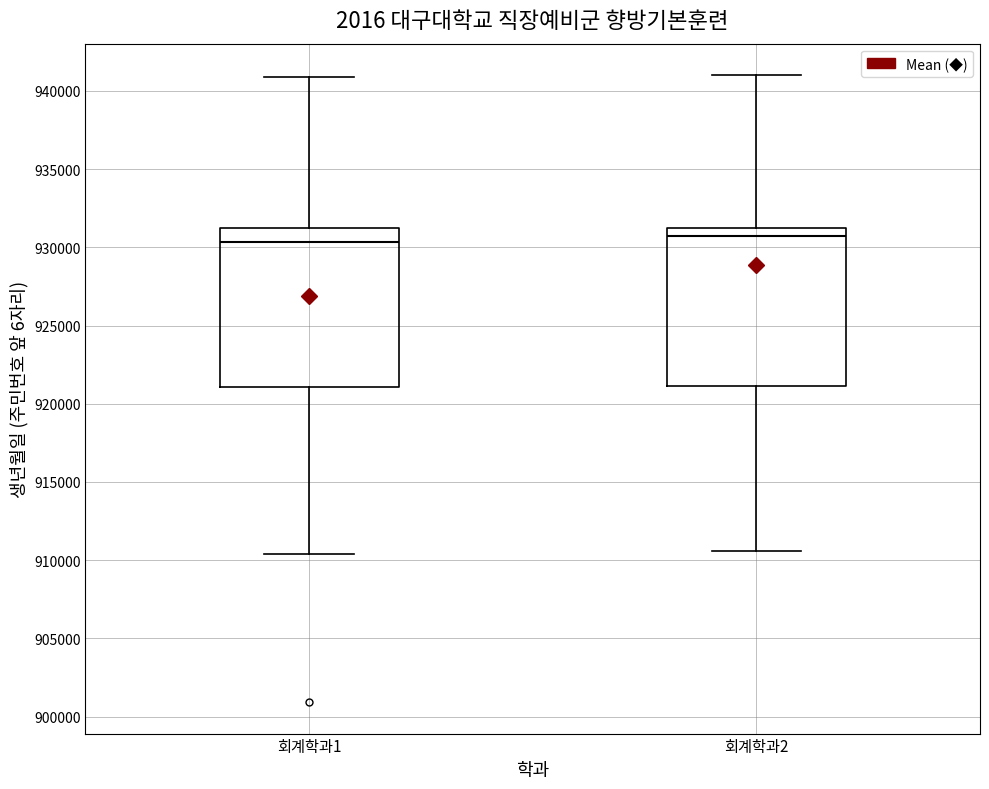

Reading left to right, transcribe this box plot: for each box, give where its median line is, the range the box spans, and where its two whiskers end, as read against the y-axis. The values are not printed on the chart, so give them approximately, as read against the axis.

회계학과1: median 930500, box 921000 to 931000, whiskers 910500 to 941000
회계학과2: median 930500, box 921000 to 931000, whiskers 910500 to 941000